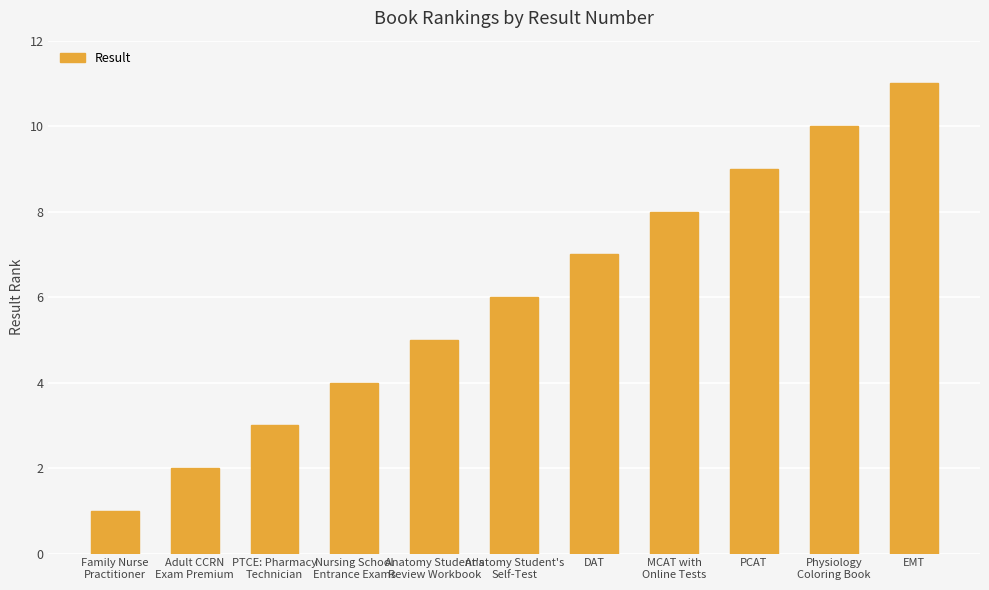

Is it true that the value at Anatomy Student's
Self-Test is 8?

False